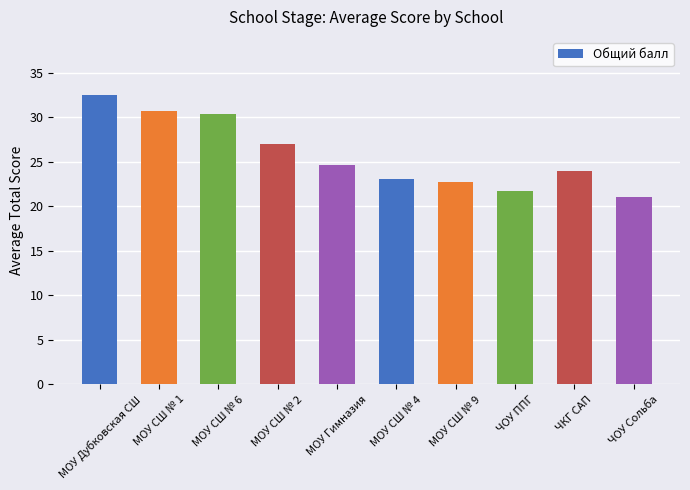

Approximately how many times larger is the value at МОУ Дубковская СШ compared to МОУ СШ № 9?

1.4